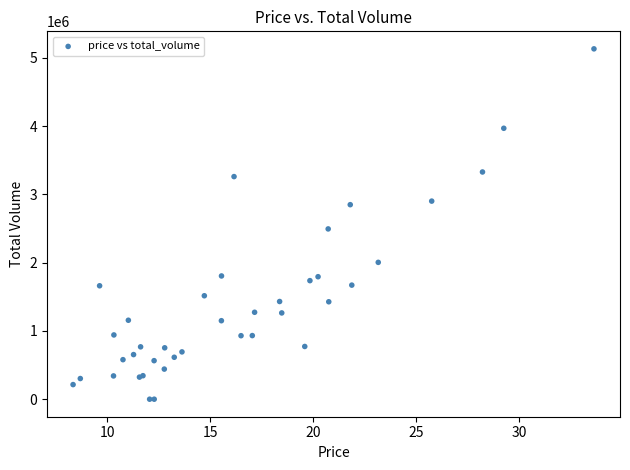

What Y value in the scatter plot is closest to 2565623?

2494044.9